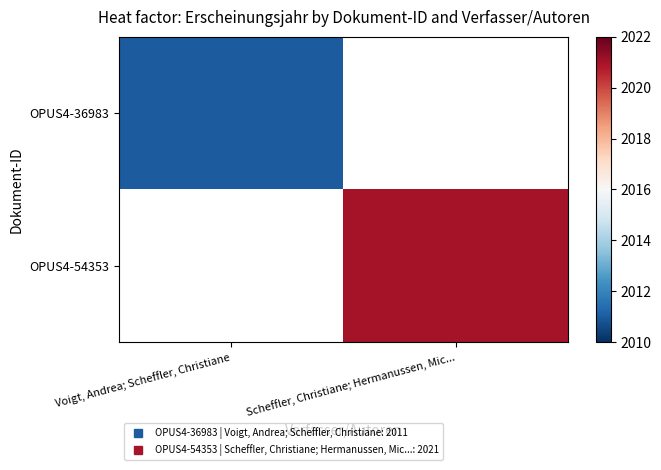

Count the number of data series in this chart.

2